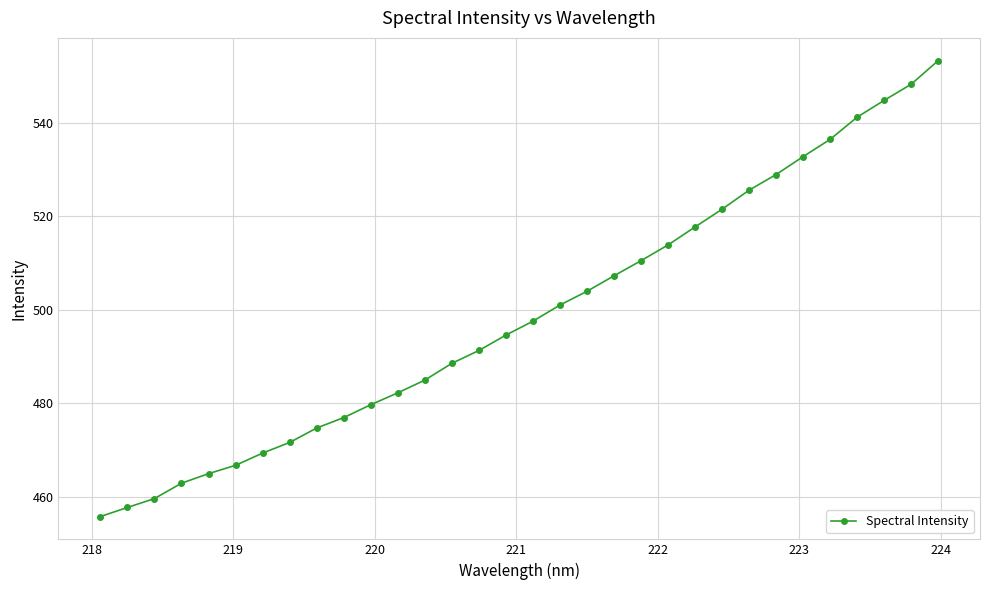

What is the smallest value displayed?

455.8